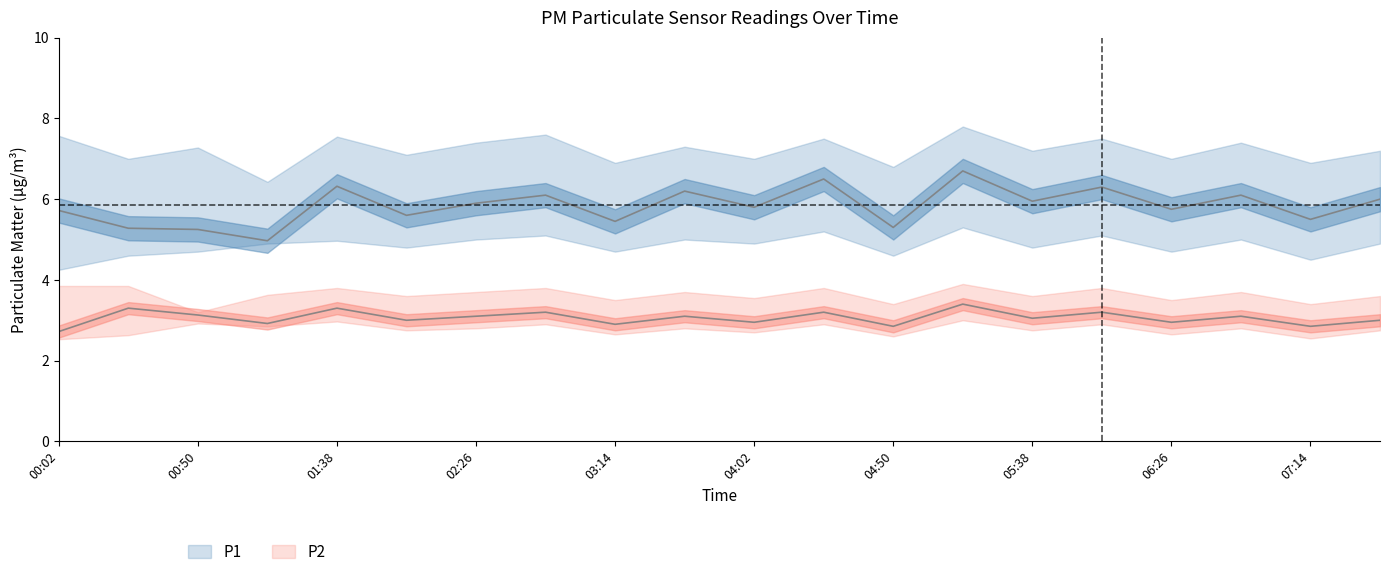

Where does the P1_upper series first go above 7?

00:02